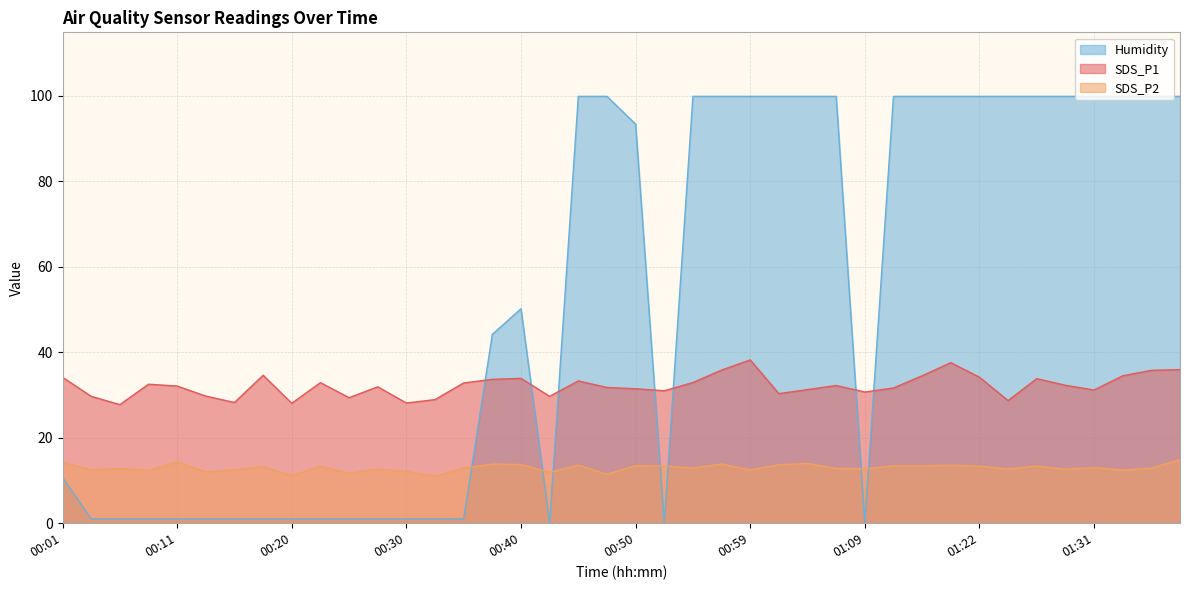

How many lines are shown in the chart?

3